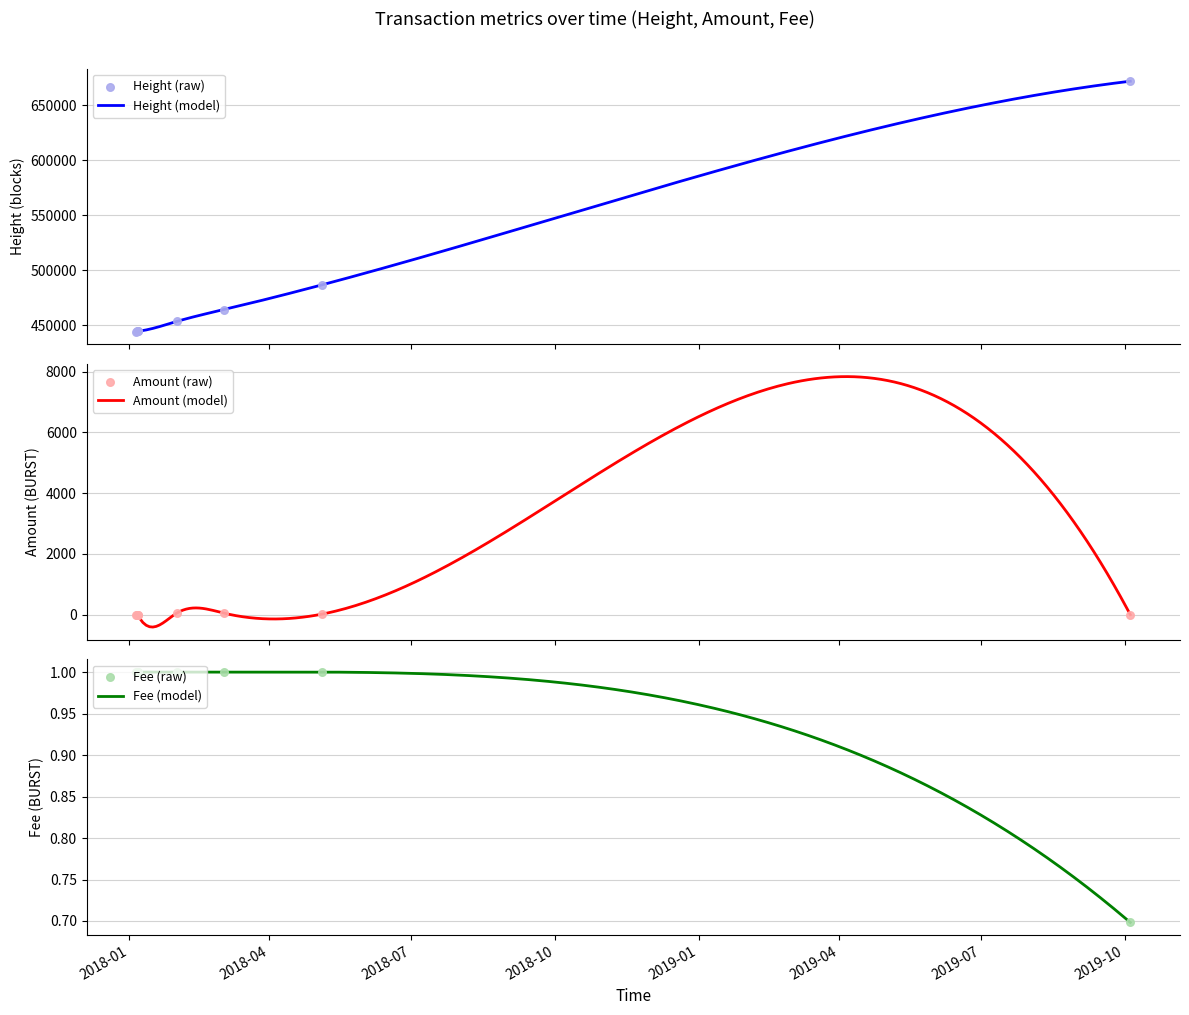

What are all the series names shown in the legend?

Height, Amount, Fee